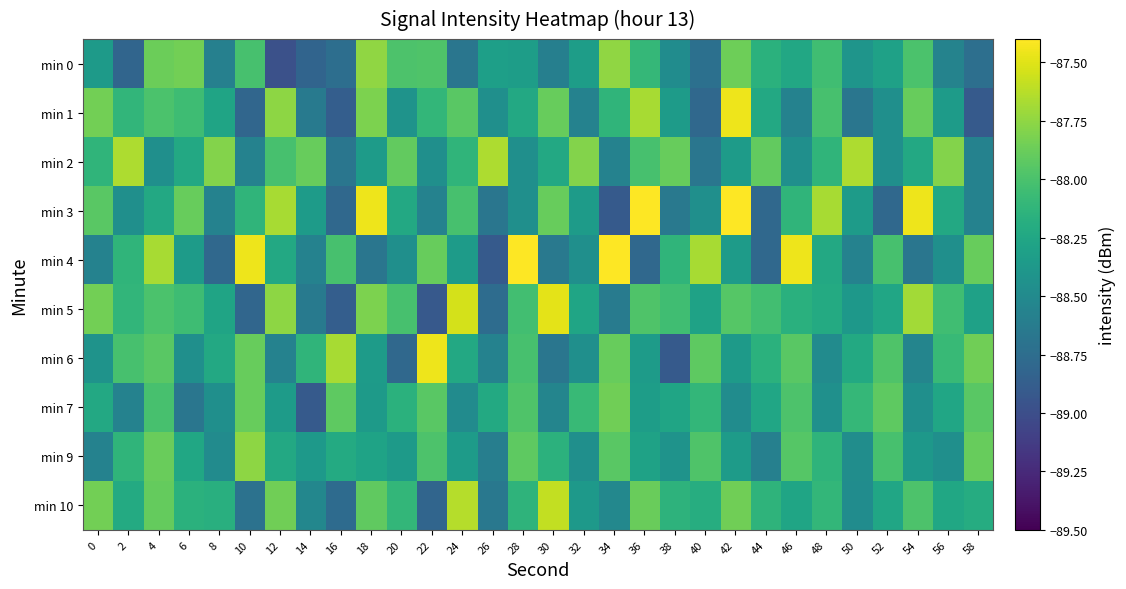

Reading right to left, transcribe all the data shown in this chart.

min 0: 58=-88.7	56=-88.6	54=-88.0	52=-88.3	50=-88.4	48=-88.0	46=-88.2	44=-88.2	42=-87.9	40=-88.7	38=-88.5	36=-88.1	34=-87.7	32=-88.3	30=-88.6	28=-88.3	26=-88.3	24=-88.7	22=-88.0	20=-88.0	18=-87.7	16=-88.7	14=-88.8	12=-89.0	10=-88.0	8=-88.6	6=-87.8	4=-87.9	2=-88.8	0=-88.4
min 1: 58=-88.9	56=-88.3	54=-87.9	52=-88.5	50=-88.7	48=-88.0	46=-88.6	44=-88.2	42=-87.5	40=-88.8	38=-88.3	36=-87.7	34=-88.1	32=-88.6	30=-87.9	28=-88.2	26=-88.5	24=-87.9	22=-88.1	20=-88.4	18=-87.8	16=-88.9	14=-88.6	12=-87.8	10=-88.8	8=-88.3	6=-88.1	4=-88.0	2=-88.1	0=-87.8
min 2: 58=-88.6	56=-87.8	54=-88.2	52=-88.5	50=-87.7	48=-88.1	46=-88.5	44=-87.9	42=-88.3	40=-88.7	38=-87.9	36=-88.0	34=-88.6	32=-87.8	30=-88.2	28=-88.5	26=-87.7	24=-88.1	22=-88.5	20=-87.9	18=-88.3	16=-88.7	14=-87.9	12=-88.0	10=-88.6	8=-87.8	6=-88.2	4=-88.5	2=-87.7	0=-88.1
min 3: 58=-88.6	56=-88.2	54=-87.5	52=-88.8	50=-88.3	48=-87.7	46=-88.1	44=-88.8	42=-87.2	40=-88.5	38=-88.7	36=-87.1	34=-88.9	32=-88.3	30=-87.9	28=-88.5	26=-88.7	24=-88.0	22=-88.6	20=-88.2	18=-87.5	16=-88.8	14=-88.3	12=-87.7	10=-88.1	8=-88.6	6=-87.9	4=-88.2	2=-88.5	0=-87.9
min 4: 58=-87.9	56=-88.5	54=-88.7	52=-88.0	50=-88.6	48=-88.2	46=-87.5	44=-88.8	42=-88.3	40=-87.7	38=-88.1	36=-88.8	34=-87.2	32=-88.5	30=-88.7	28=-87.1	26=-88.9	24=-88.3	22=-87.9	20=-88.5	18=-88.7	16=-88.0	14=-88.6	12=-88.2	10=-87.5	8=-88.8	6=-88.3	4=-87.7	2=-88.1	0=-88.6
min 5: 58=-88.3	56=-88.0	54=-87.7	52=-88.3	50=-88.4	48=-88.2	46=-88.2	44=-88.0	42=-88.0	40=-88.3	38=-88.0	36=-88.0	34=-88.6	32=-88.3	30=-87.5	28=-88.0	26=-88.8	24=-87.5	22=-88.9	20=-88.0	18=-87.8	16=-88.9	14=-88.6	12=-87.8	10=-88.8	8=-88.3	6=-88.1	4=-88.0	2=-88.1	0=-87.8
min 6: 58=-87.9	56=-88.1	54=-88.5	52=-88.0	50=-88.2	48=-88.5	46=-87.9	44=-88.2	42=-88.4	40=-87.9	38=-88.9	36=-88.3	34=-87.9	32=-88.5	30=-88.7	28=-88.0	26=-88.6	24=-88.2	22=-87.5	20=-88.8	18=-88.3	16=-87.7	14=-88.1	12=-88.6	10=-87.9	8=-88.2	6=-88.5	4=-87.9	2=-88.0	0=-88.4
min 7: 58=-87.9	56=-88.3	54=-88.5	52=-87.9	50=-88.1	48=-88.4	46=-88.0	44=-88.3	42=-88.5	40=-88.1	38=-88.3	36=-88.3	34=-87.9	32=-88.1	30=-88.5	28=-88.0	26=-88.2	24=-88.5	22=-87.9	20=-88.2	18=-88.4	16=-87.9	14=-88.9	12=-88.3	10=-87.9	8=-88.5	6=-88.7	4=-88.0	2=-88.6	0=-88.2
min 9: 58=-87.9	56=-88.5	54=-88.4	52=-88.0	50=-88.5	48=-88.1	46=-88.0	44=-88.6	42=-88.3	40=-88.0	38=-88.4	36=-88.3	34=-87.9	32=-88.5	30=-88.2	28=-87.9	26=-88.6	24=-88.3	22=-88.0	20=-88.4	18=-88.3	16=-88.2	14=-88.4	12=-88.2	10=-87.8	8=-88.5	6=-88.2	4=-87.9	2=-88.1	0=-88.6
min 10: 58=-88.2	56=-88.2	54=-88.0	52=-88.3	50=-88.5	48=-88.1	46=-88.3	44=-88.1	42=-87.9	40=-88.2	38=-88.1	36=-87.9	34=-88.5	32=-88.4	30=-87.6	28=-88.1	26=-88.7	24=-87.6	22=-88.8	20=-88.1	18=-87.9	16=-88.8	14=-88.5	12=-87.9	10=-88.7	8=-88.2	6=-88.2	4=-87.9	2=-88.2	0=-87.8